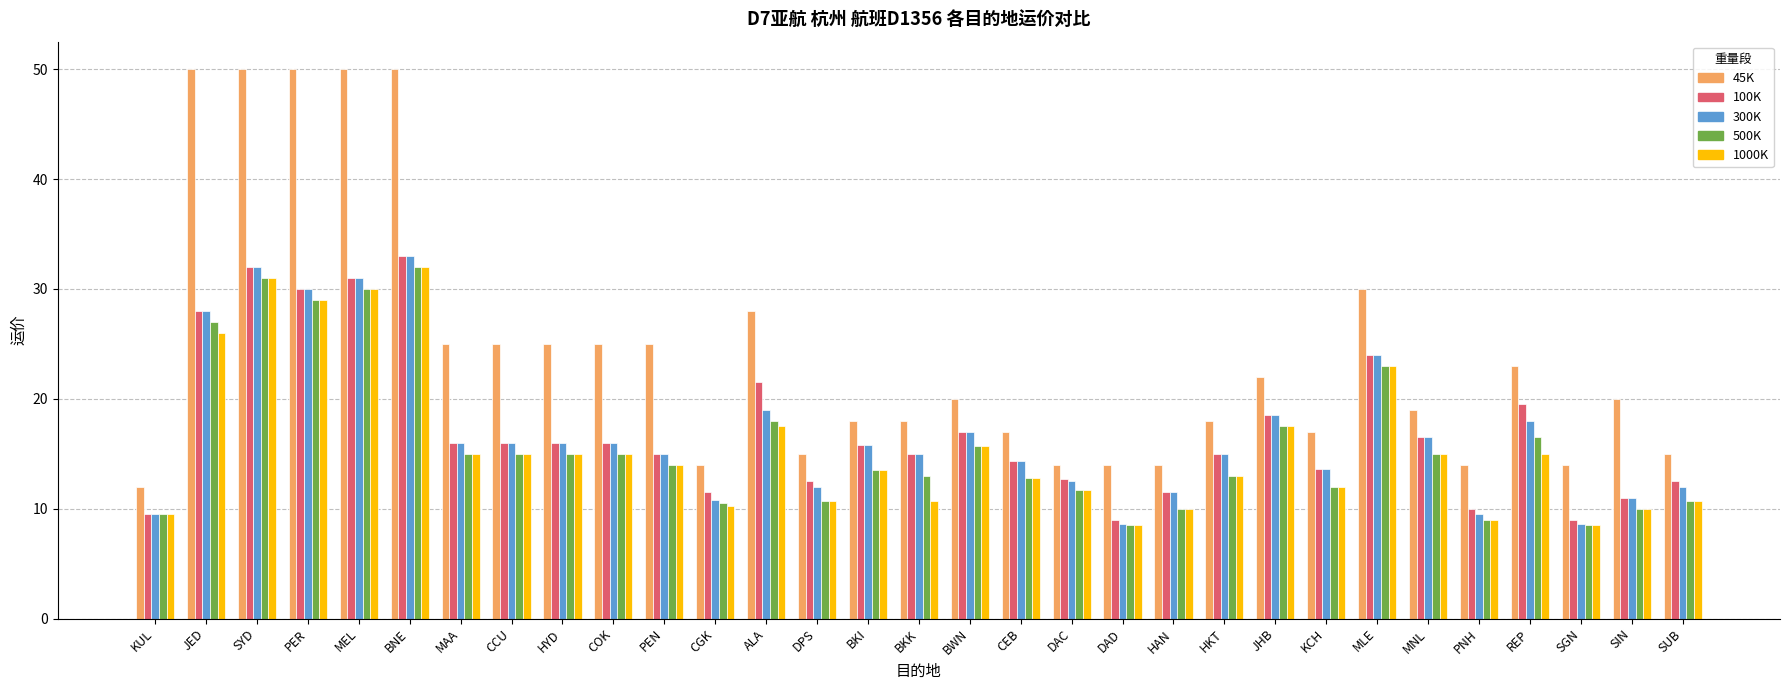

At how many categories does at least one series exceed 39?

5